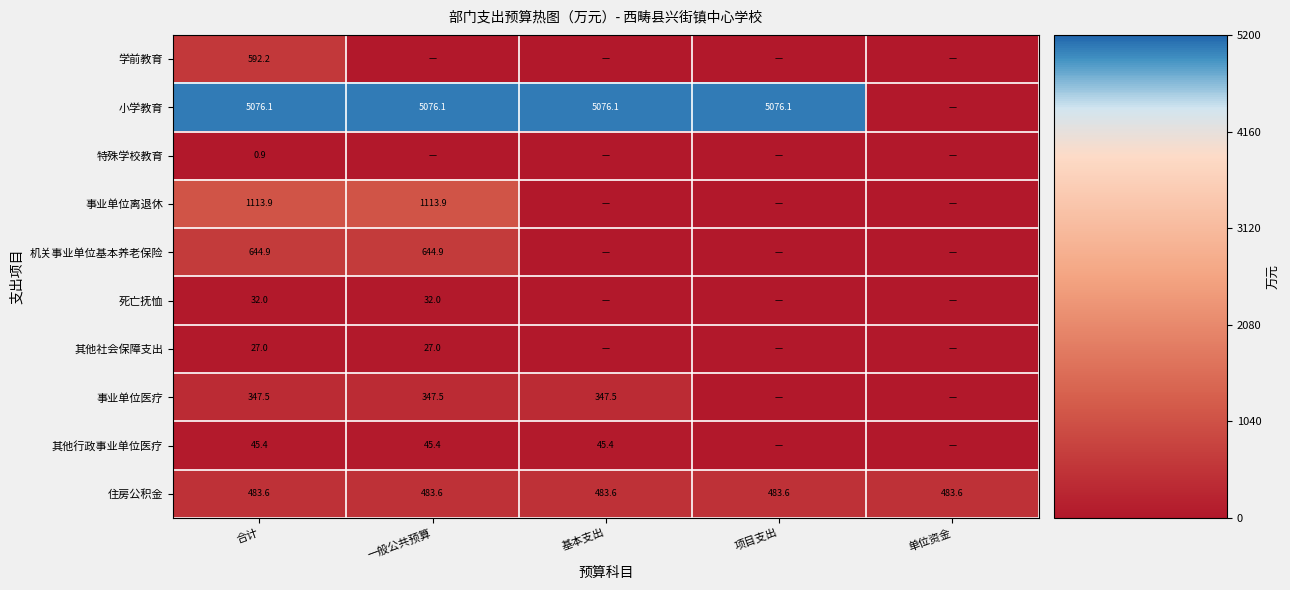

The value of 机关事业单位基本养老保险 at 合计 is 644.9. True or false?

True